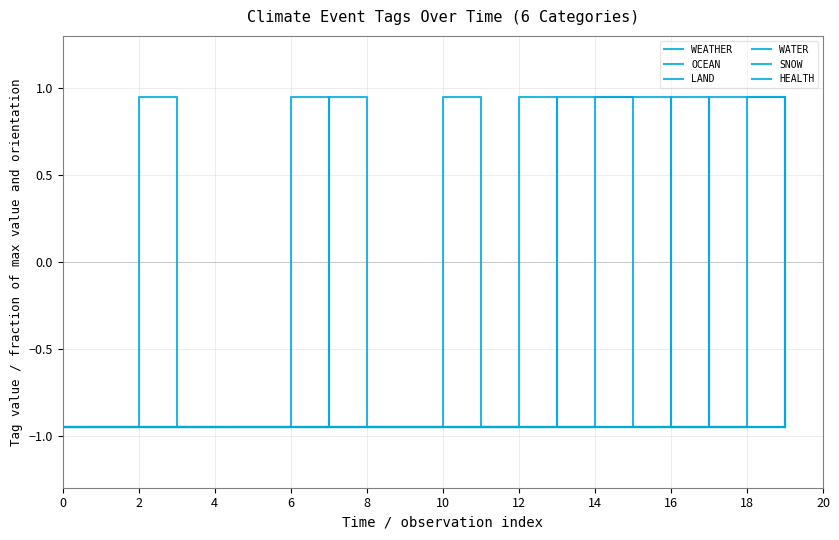

Is this an area chart (filled region under the line)?

No